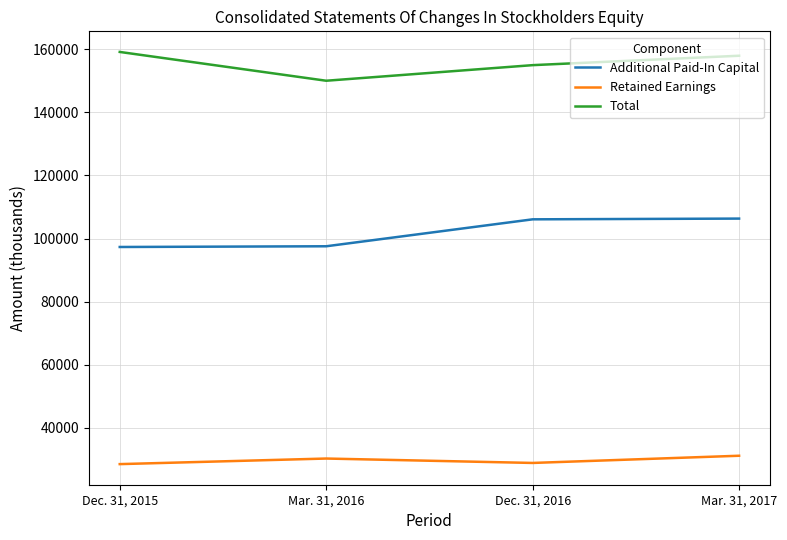

True or false: Retained Earnings has more than 2 interior local peaks.

False